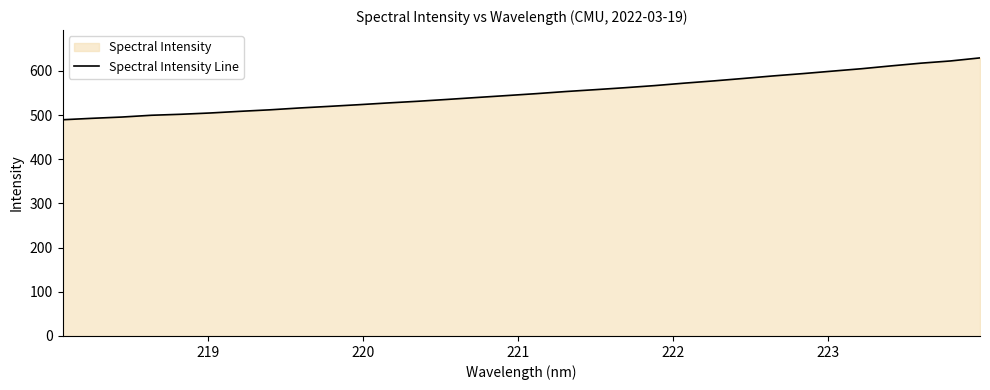

What is the minimum value shown in the chart?

489.3